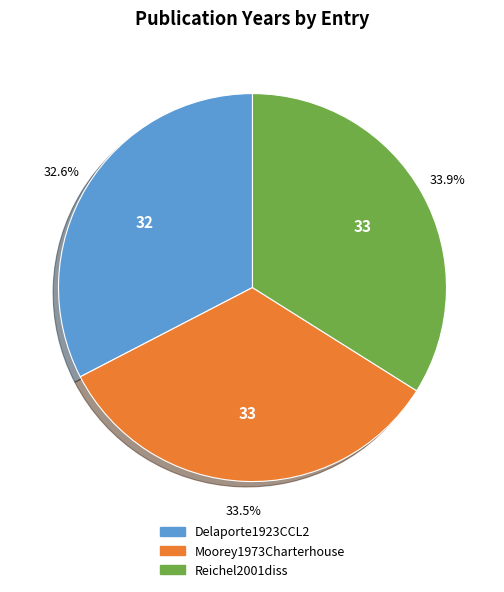

To the nearest percent, what portion does Reichel2001diss represent?

34%